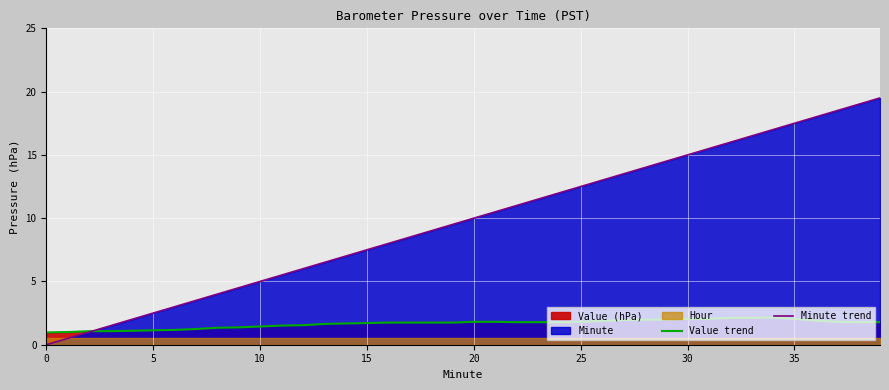

What is the label of the 17th point from the right?

23